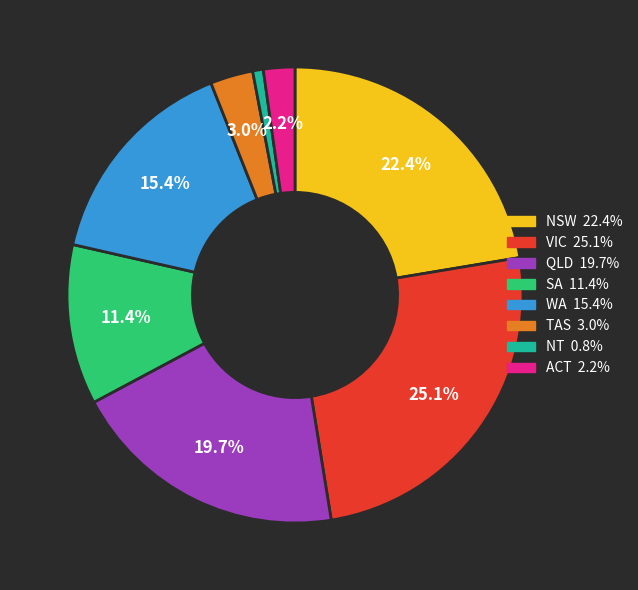

What is the ratio of the value at NSW to the value at QLD?

1.1